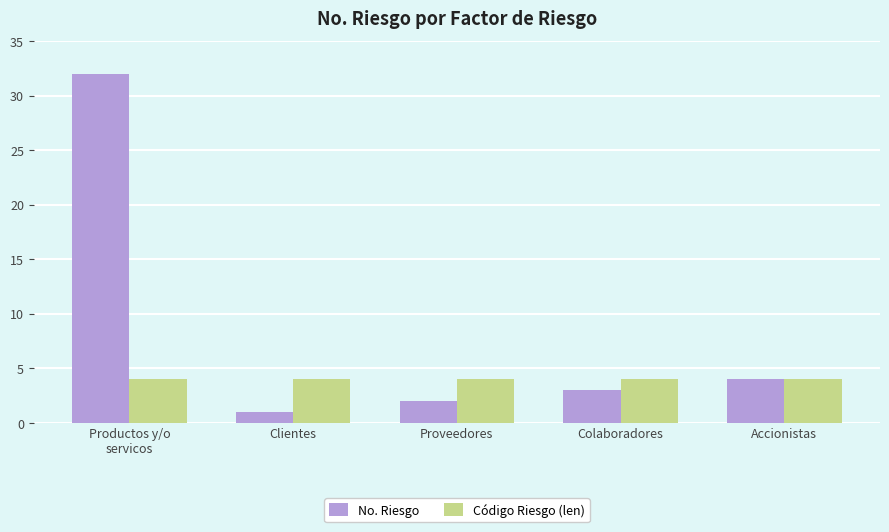

What is the sum of all No. Riesgo values?

42